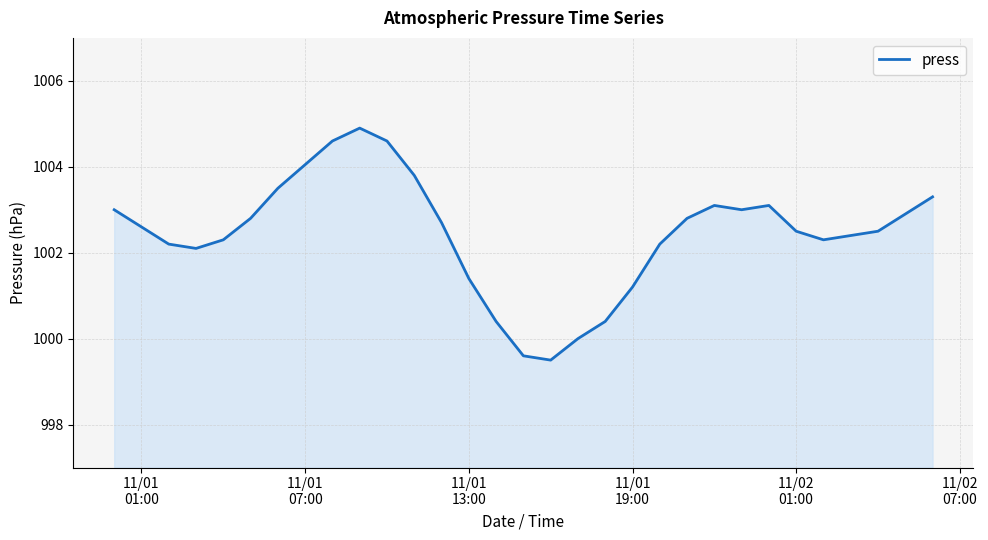

What is the minimum value shown in the chart?

999.5